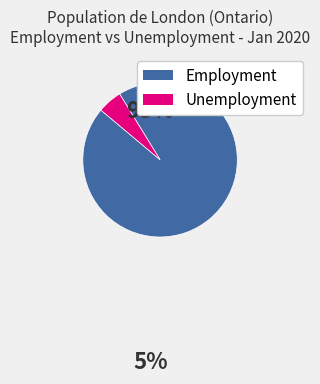

True or false: Unemployment accounts for 12% of the total.

False